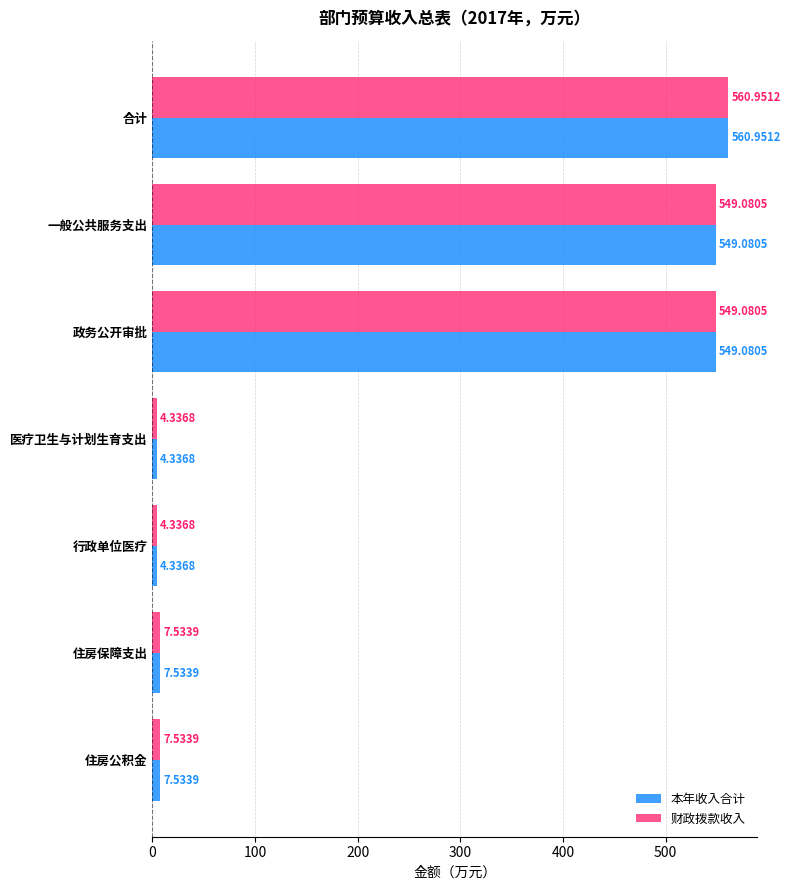

What is the difference between the maximum and minimum values in the 本年收入合计 series?

556.6